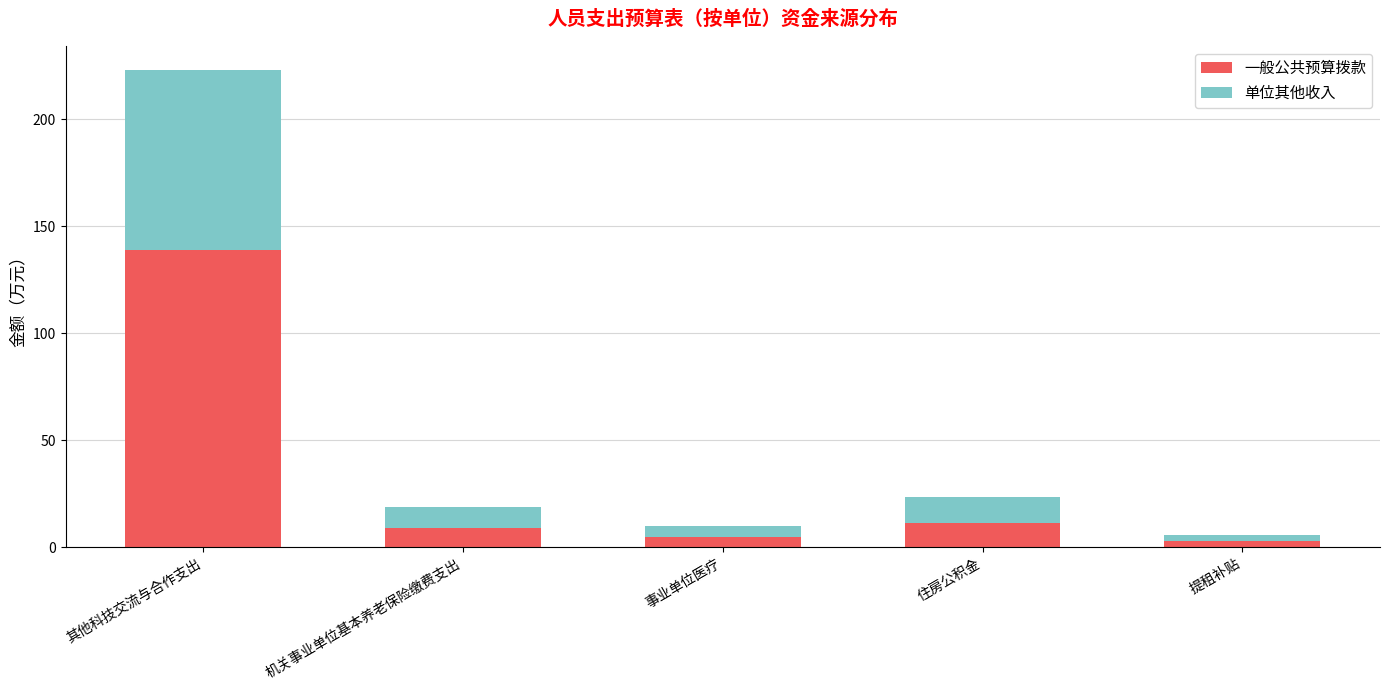

The 一般公共预算拨款 series shows 139.0 at 其他科技交流与合作支出. True or false?

True